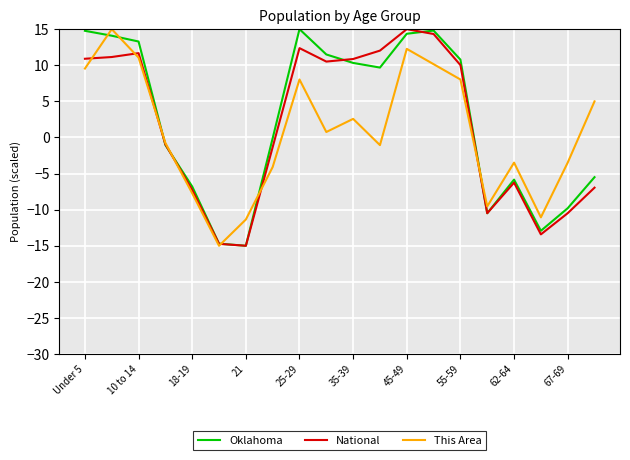

What is the maximum value shown in the chart?

15.0